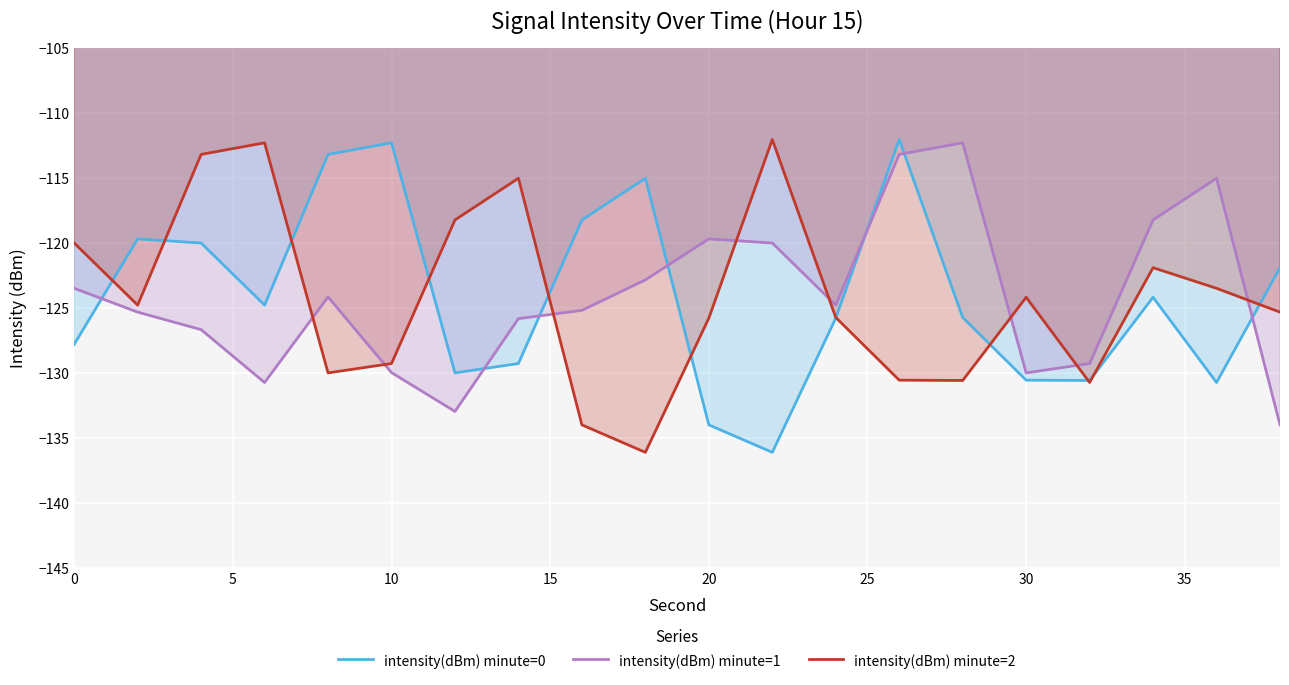

What is the maximum value for intensity(dBm) minute=0?

-112.1